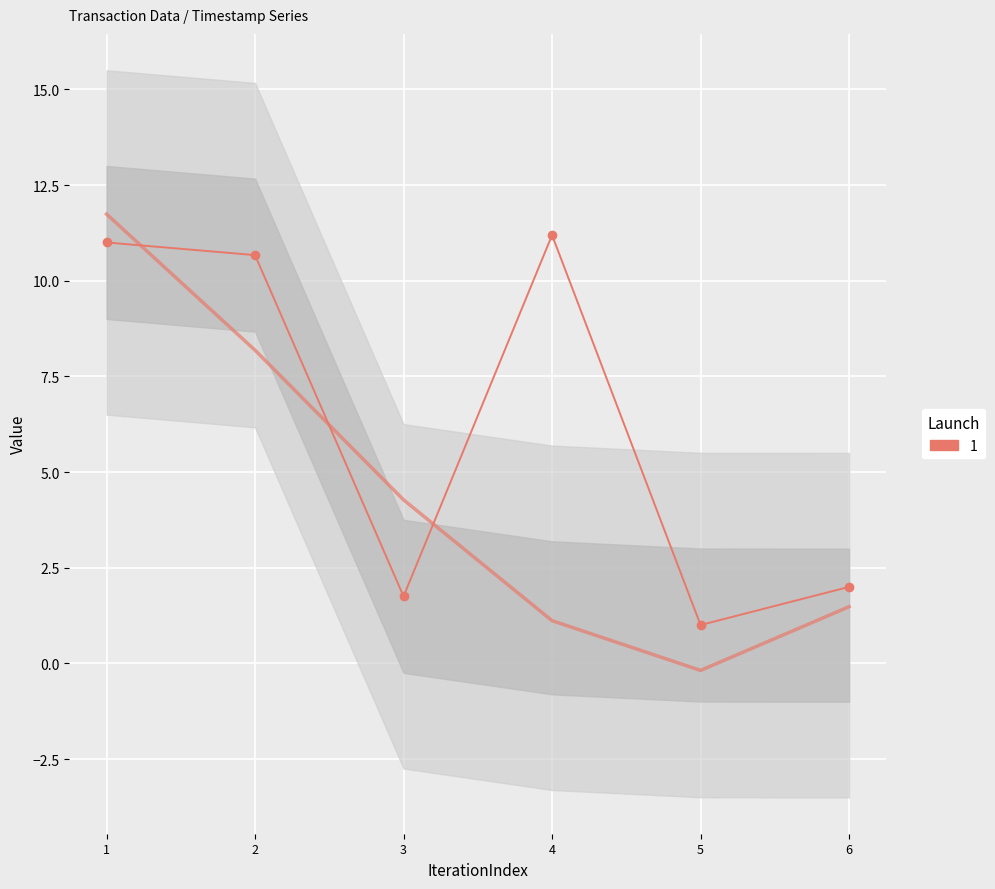

What is the value of the 3rd point from the left?

1.8